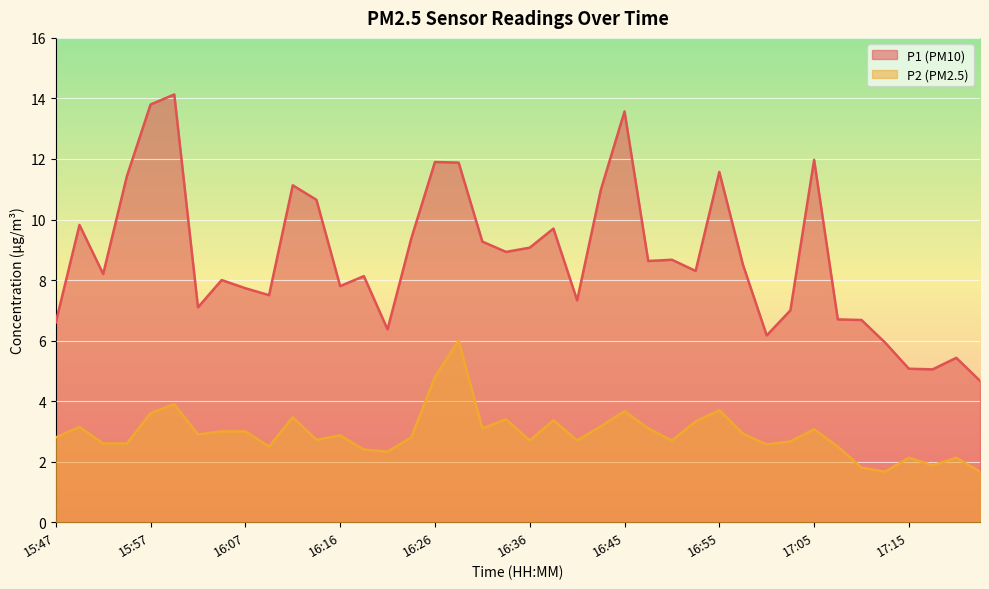

Which label corresponds to the largest value in the chart?

15:59